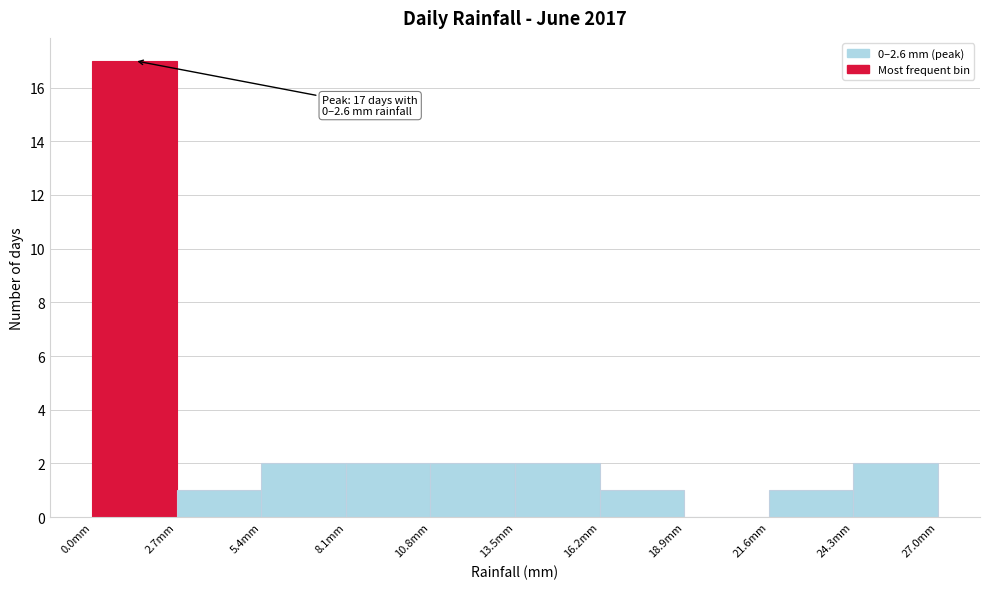

Over which range of the x-axis is the bar tallest?

0.0 to 2.7